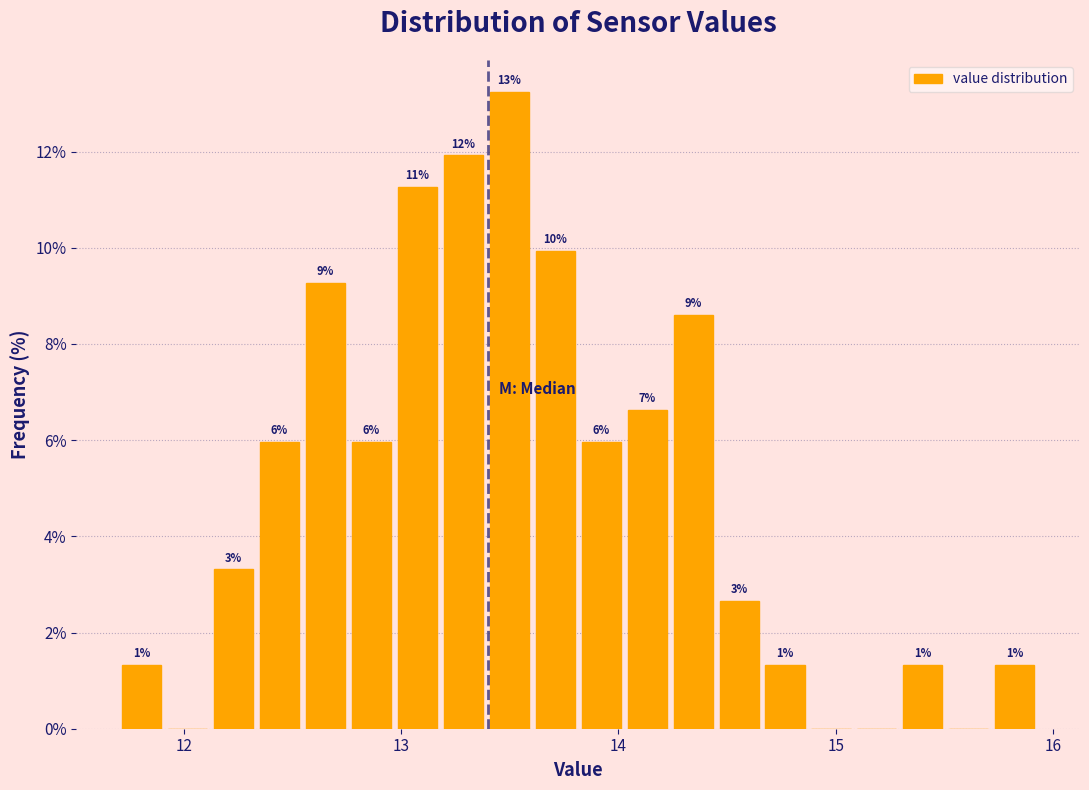

Read against the x-axis, roughly where is the centre of the tallest bar?

13.5